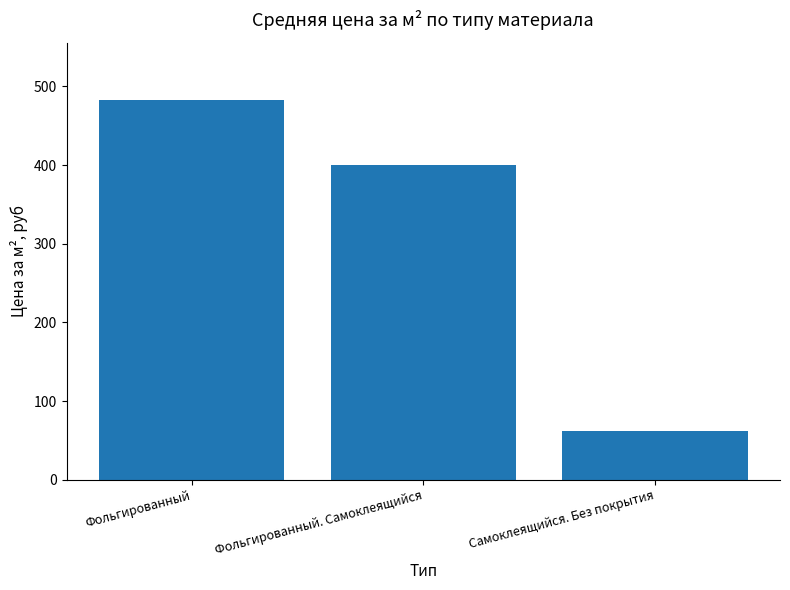

How many data points does each series have?

3